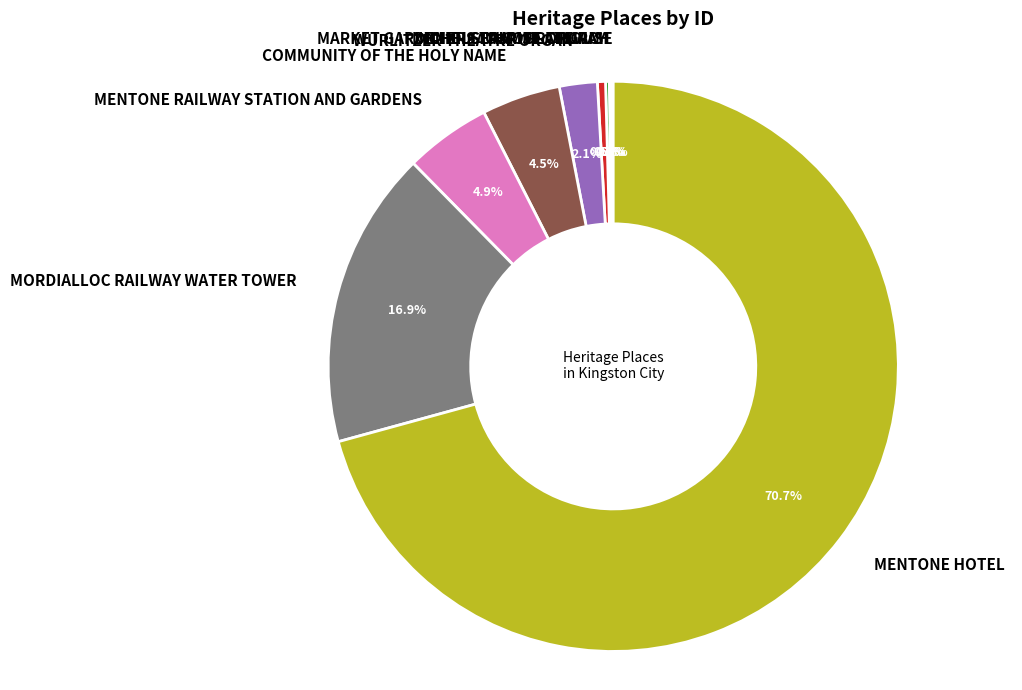

What is the ratio of the value at MENTONE RAILWAY STATION AND GARDENS to the value at MORDIALLOC RAILWAY WATER TOWER?

0.3